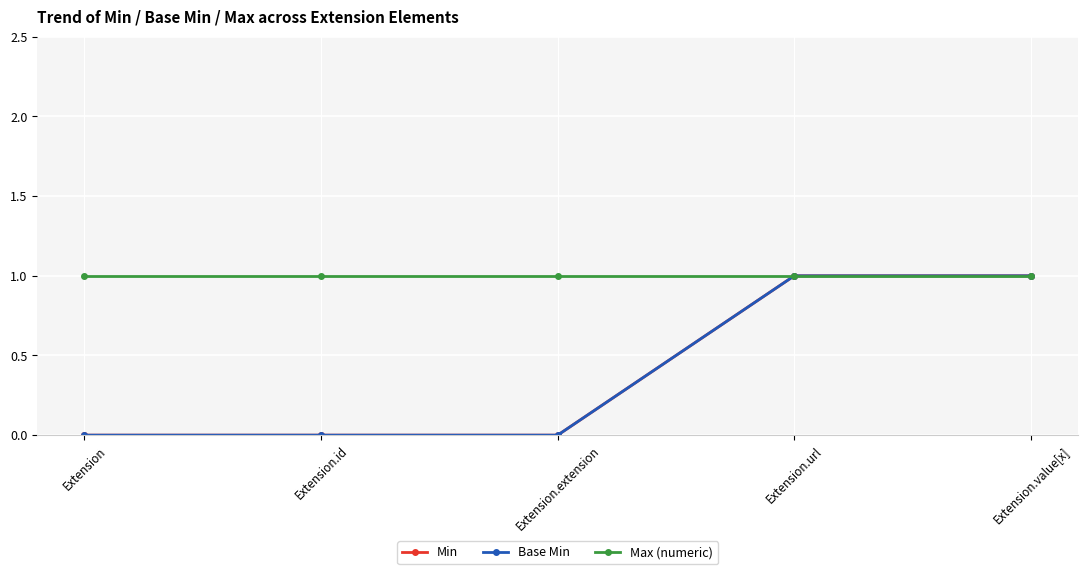

What is the spread (max minus min) of values at Extension.id?

1